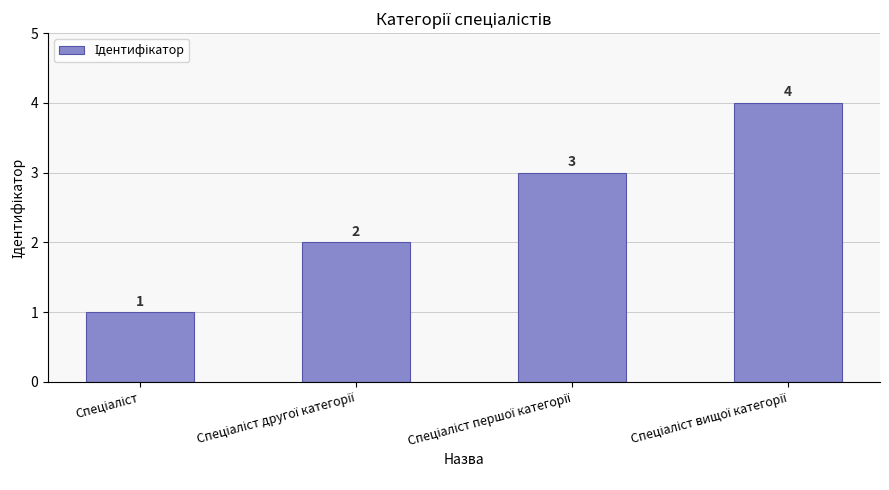

How many values are between 2 and 4?

3